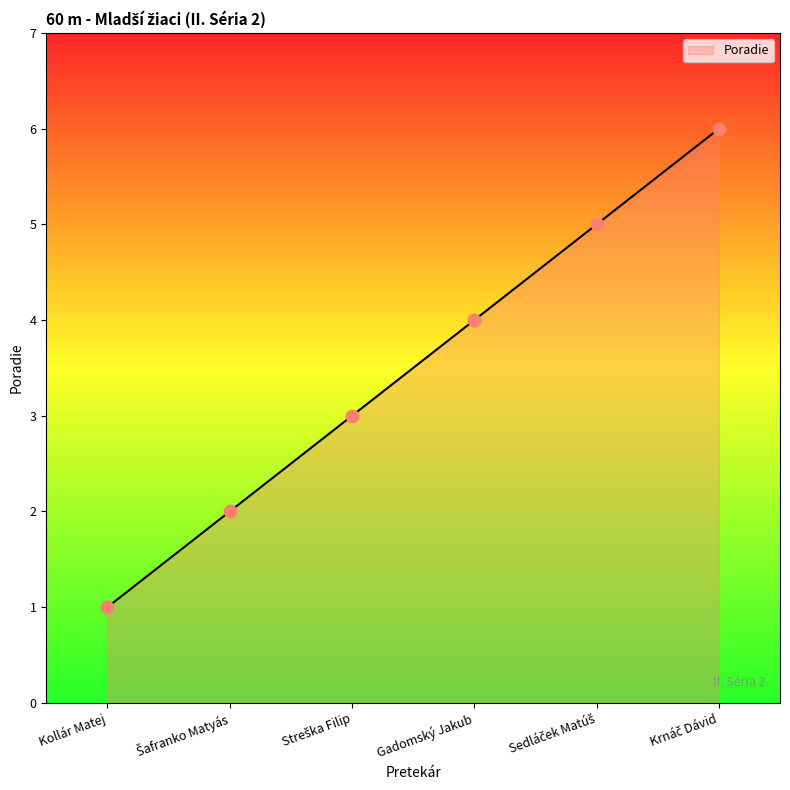

Which has a higher value, Kollár Matej or Gadomský Jakub?

Gadomský Jakub